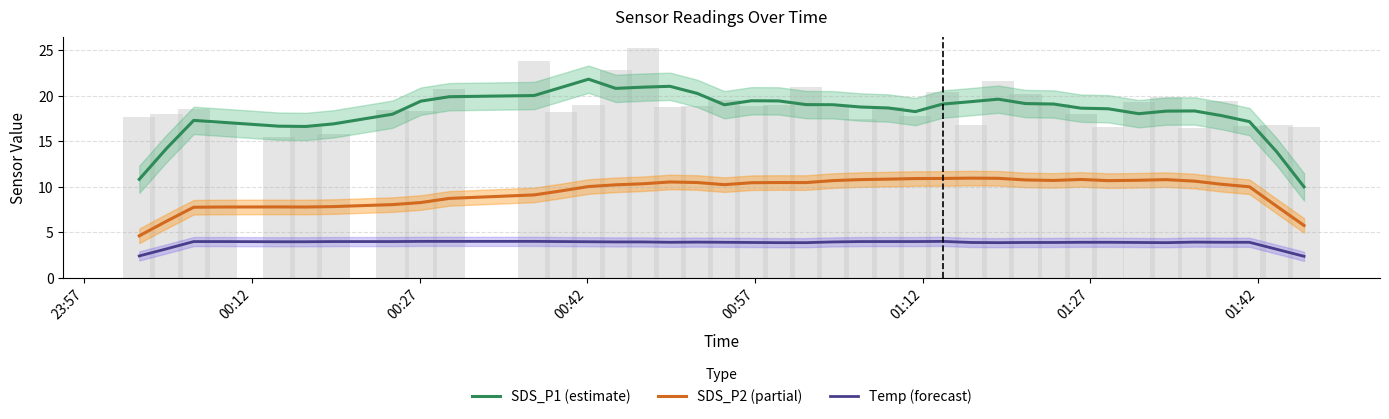

What are all the series names shown in the legend?

SDS_P1 (estimate), SDS_P2 (partial), Temp (forecast)